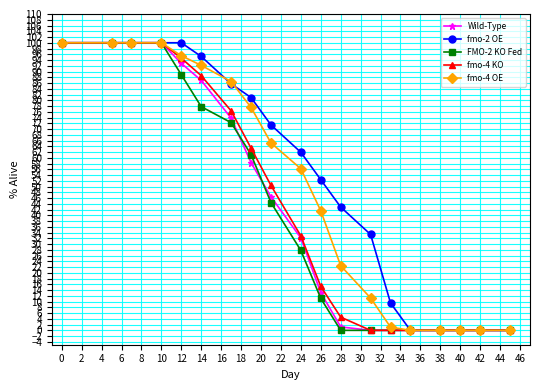

What is the highest value of the fmo-4 OE series?

100.0